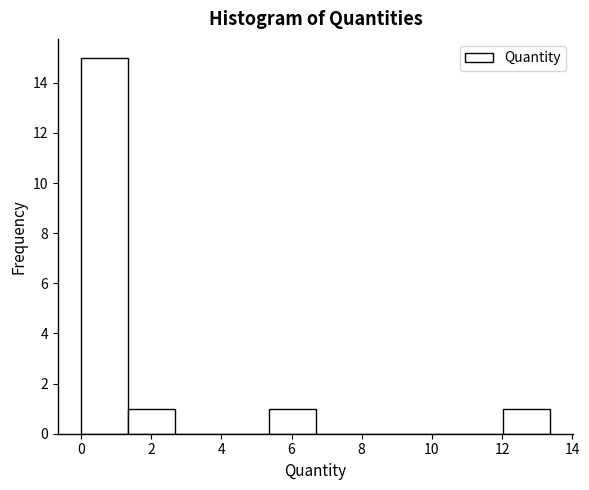

Over which range of the x-axis is the bar tallest?

0.0 to 1.4